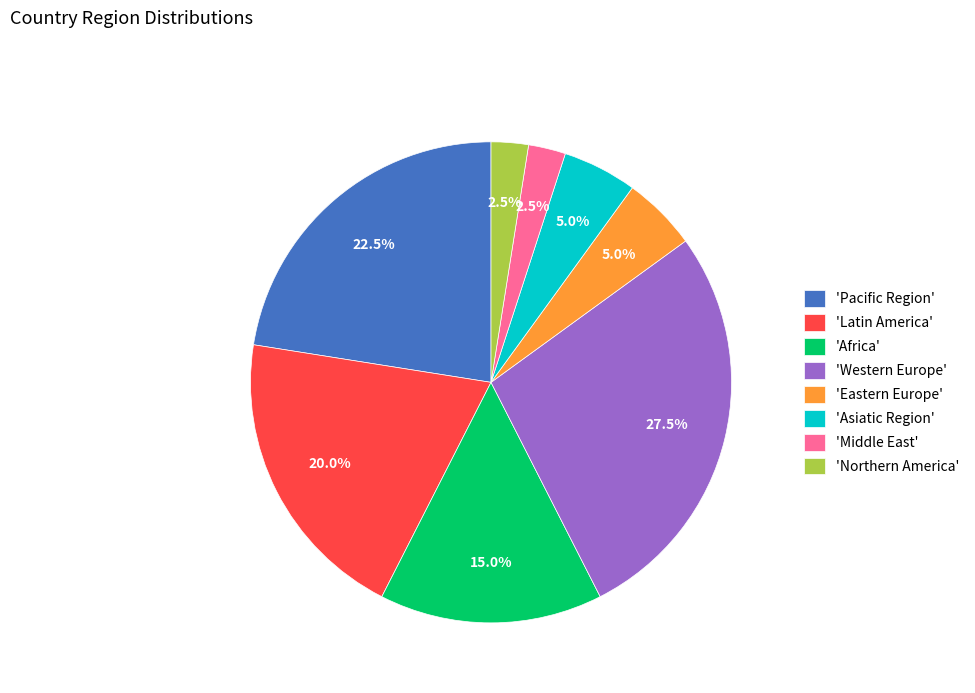

Is there a majority slice in this chart?

No